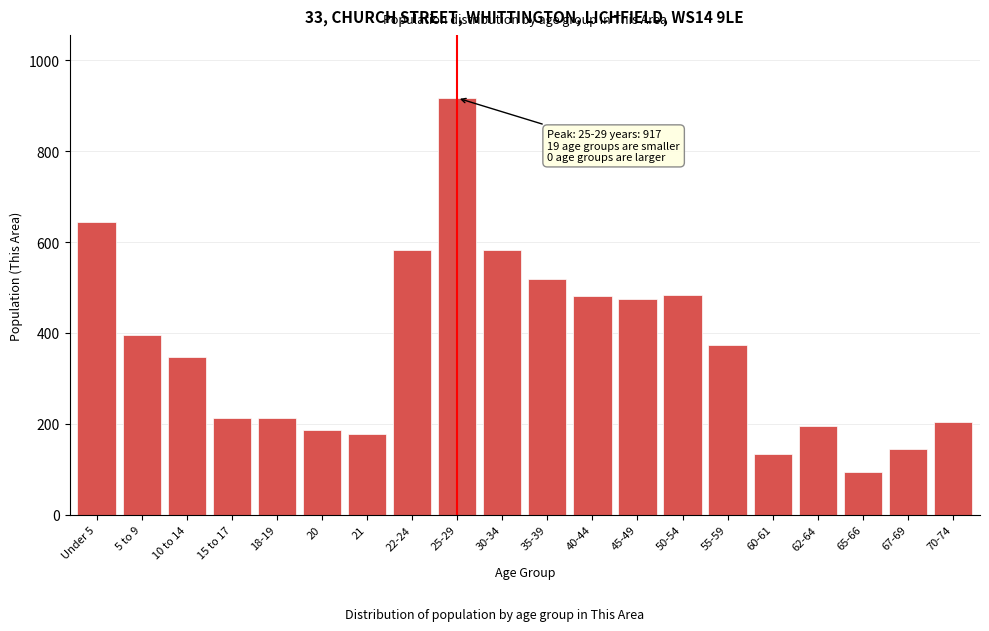

What is the label of the 5th bar from the right?

60-61